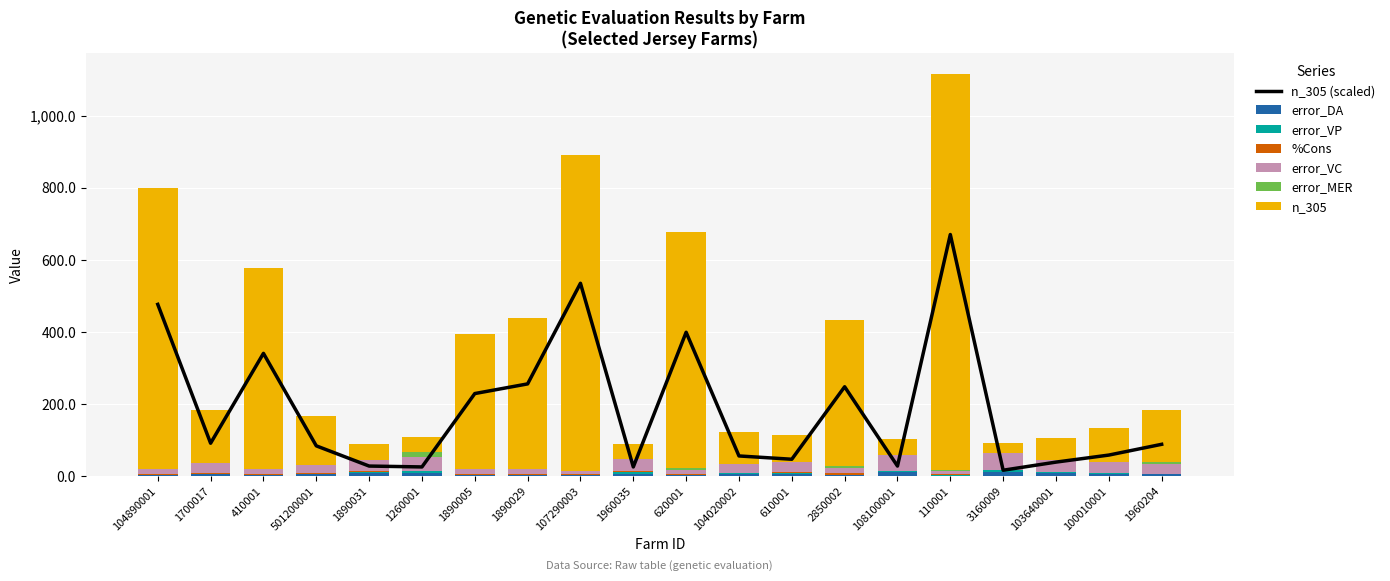

What is the greatest value displayed?

1099.0